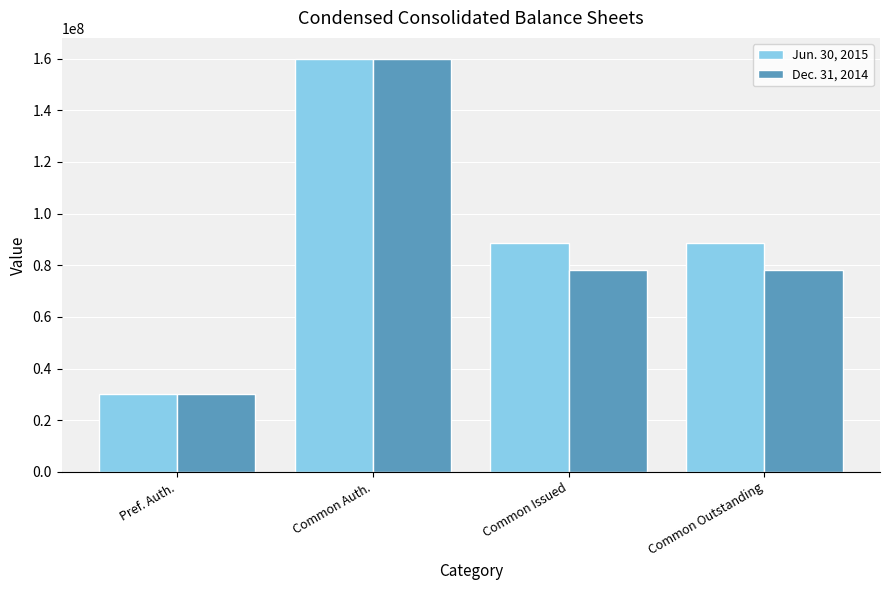

What is the minimum value for Jun. 30, 2015?

30000000